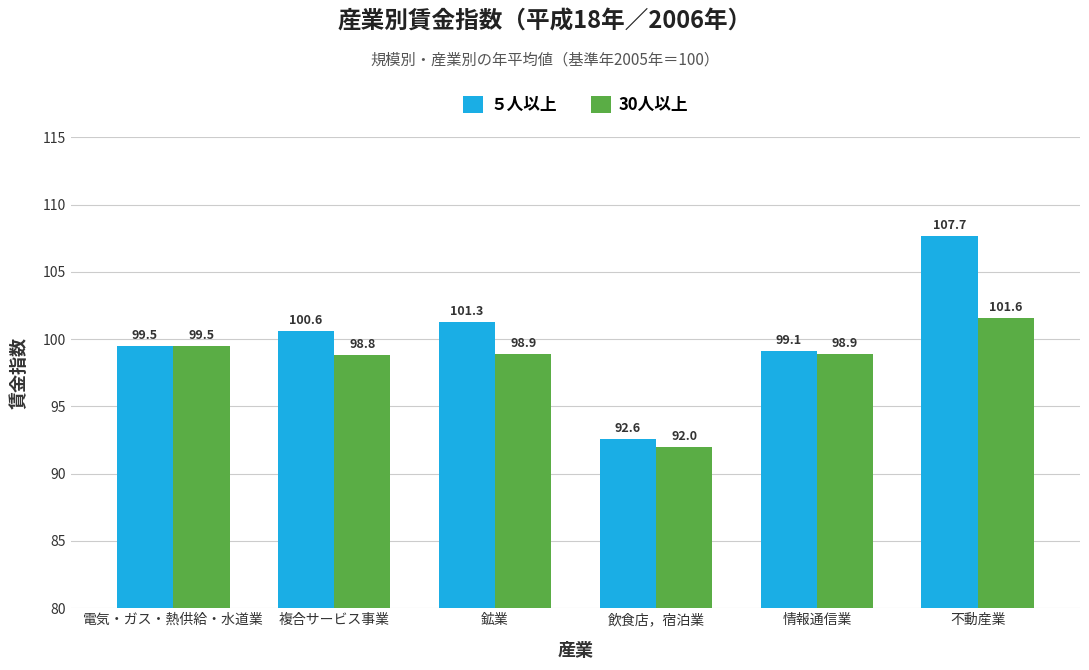

Are the bars grouped side by side (vs. stacked)?

Yes